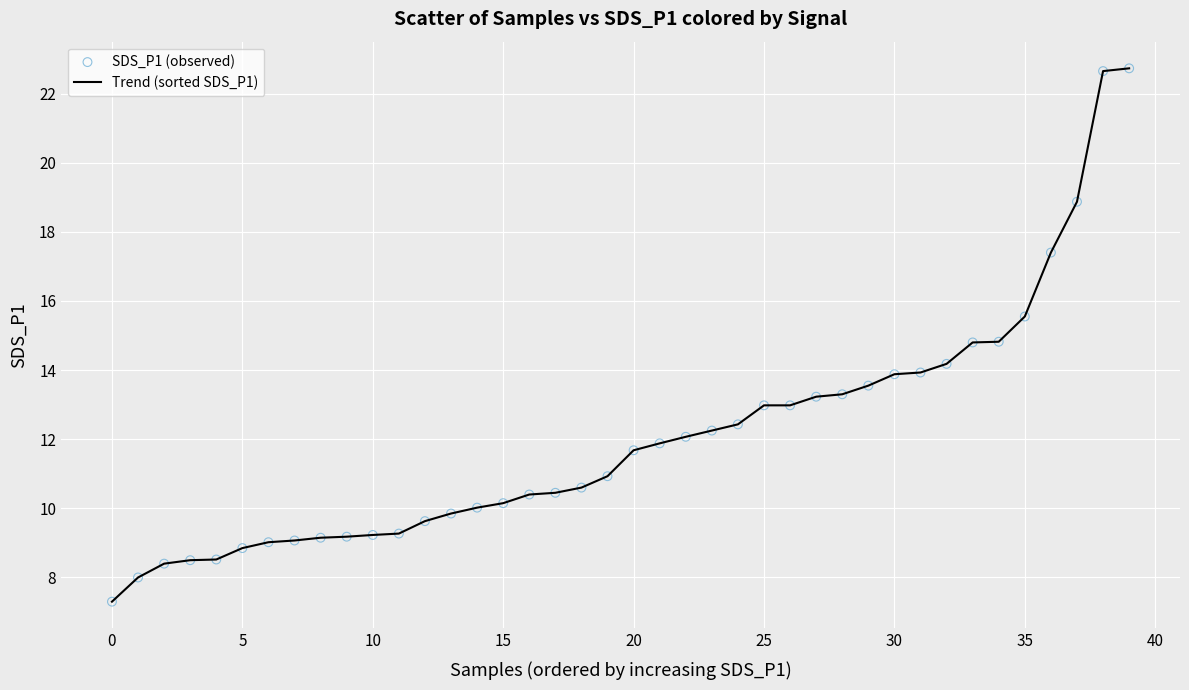

What is the difference between the maximum and minimum values?

15.4